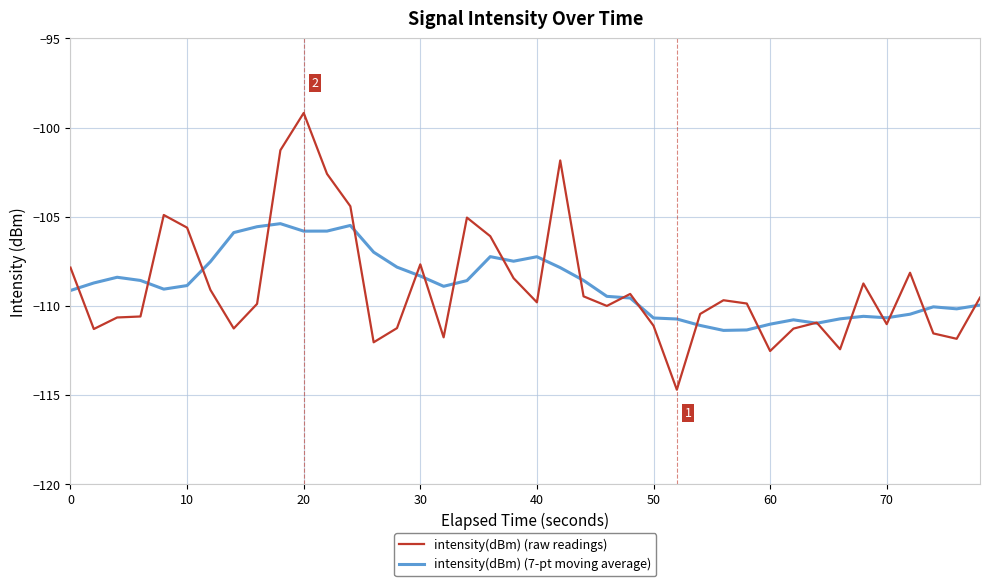

Which series has the largest range (max minus min)?

intensity(dBm) (raw readings)